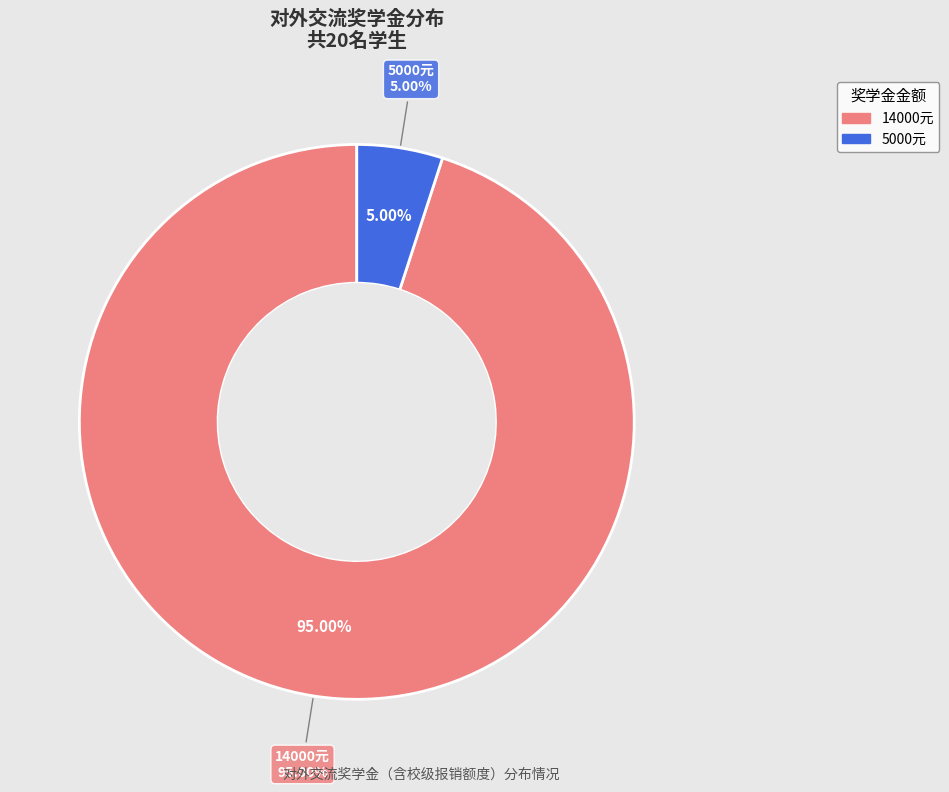

Does 14000 account for over 50% of the chart?

Yes